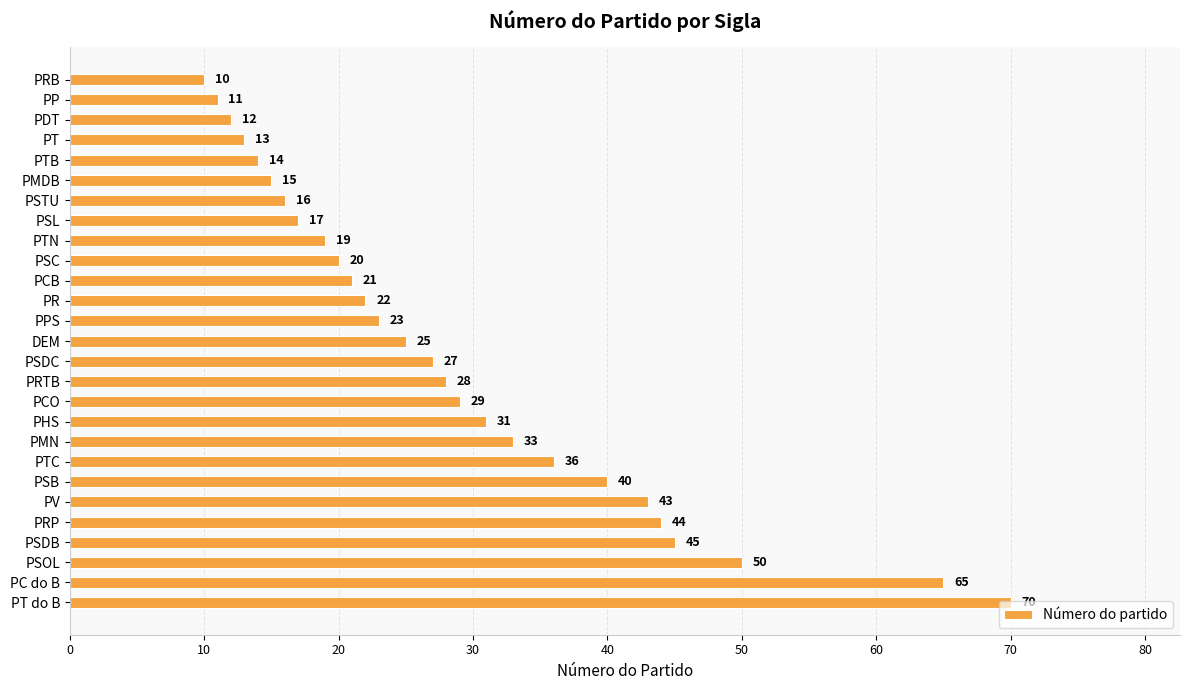

Rank the categories by value from lowest to highest.

PRB, PP, PDT, PT, PTB, PMDB, PSTU, PSL, PTN, PSC, PCB, PR, PPS, DEM, PSDC, PRTB, PCO, PHS, PMN, PTC, PSB, PV, PRP, PSDB, PSOL, PC do B, PT do B